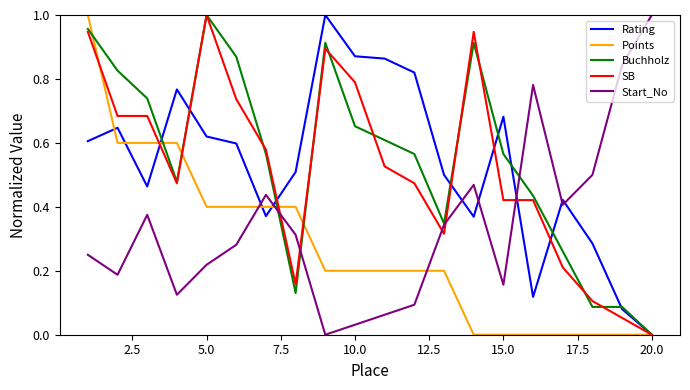

How many interior local peaks does the Start_No series have?

4